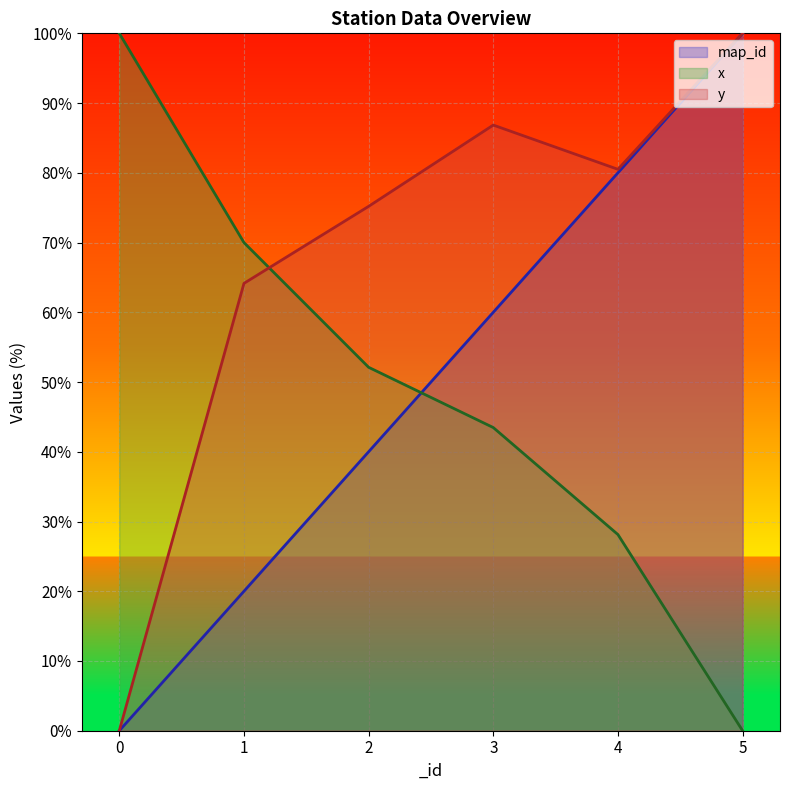

Is it true that y equals 64.1 at 1?

True